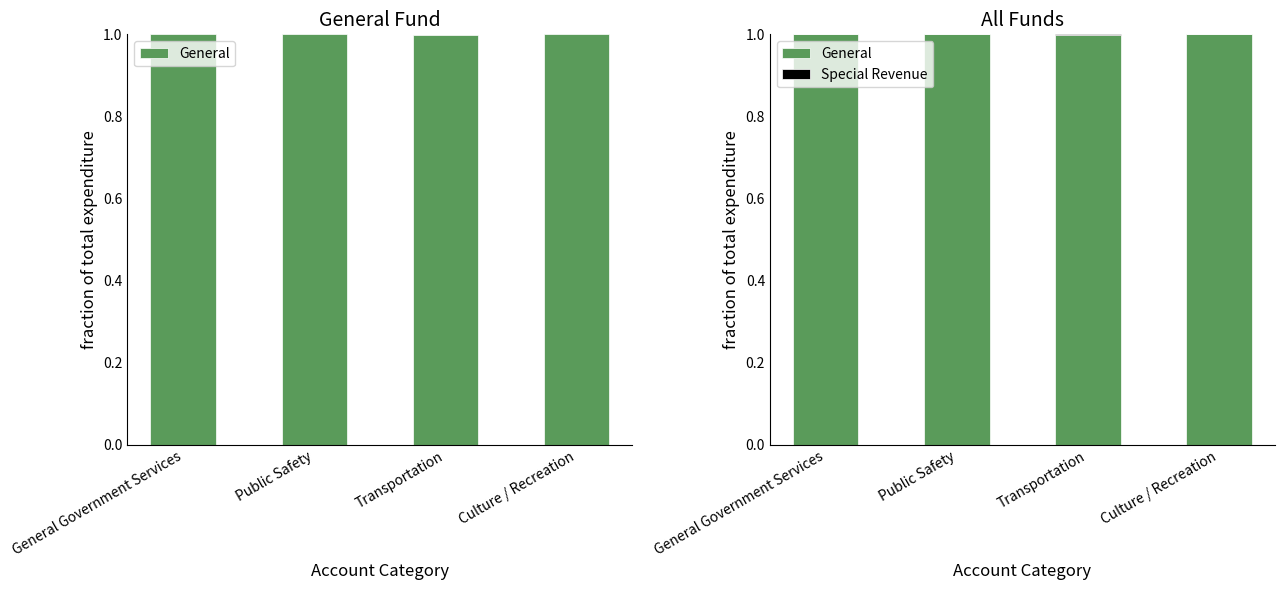

Rank the categories by General value from highest to lowest.

General Government Services, Public Safety, Culture / Recreation, Transportation